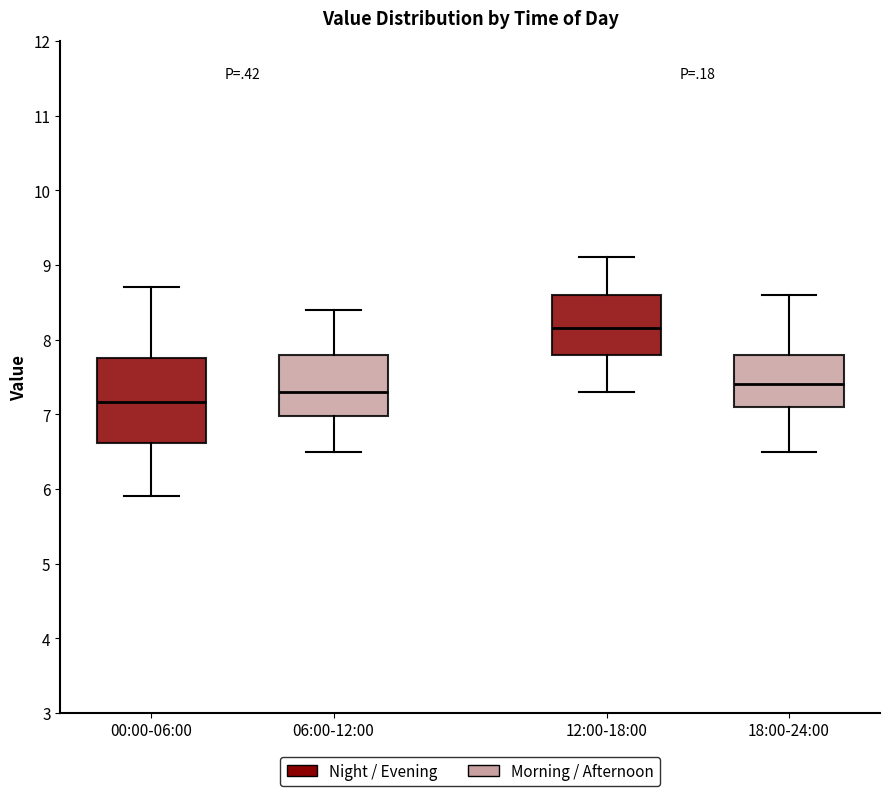

Reading left to right, transcribe this box plot: for each box, give where its median line is, the range the box spans, and where its two whiskers end, as read against the y-axis. The values are not printed on the chart, so give them approximately, as read against the axis.

00:00-06:00: median 7.2, box 6.6 to 7.8, whiskers 5.9 to 8.7
06:00-12:00: median 7.3, box 7.0 to 7.8, whiskers 6.5 to 8.4
12:00-18:00: median 8.2, box 7.8 to 8.6, whiskers 7.3 to 9.1
18:00-24:00: median 7.4, box 7.1 to 7.8, whiskers 6.5 to 8.6